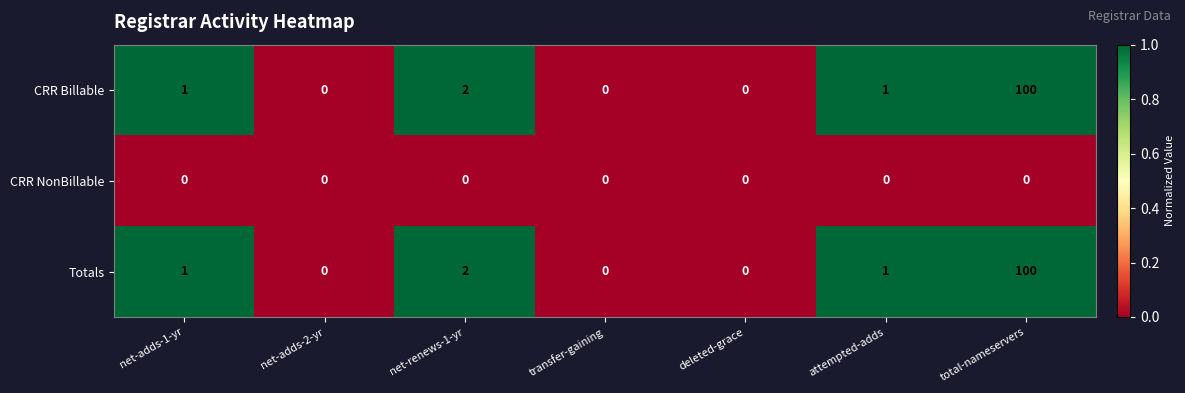

What is the difference between the highest and lowest values at net-renews-1-yr?

2